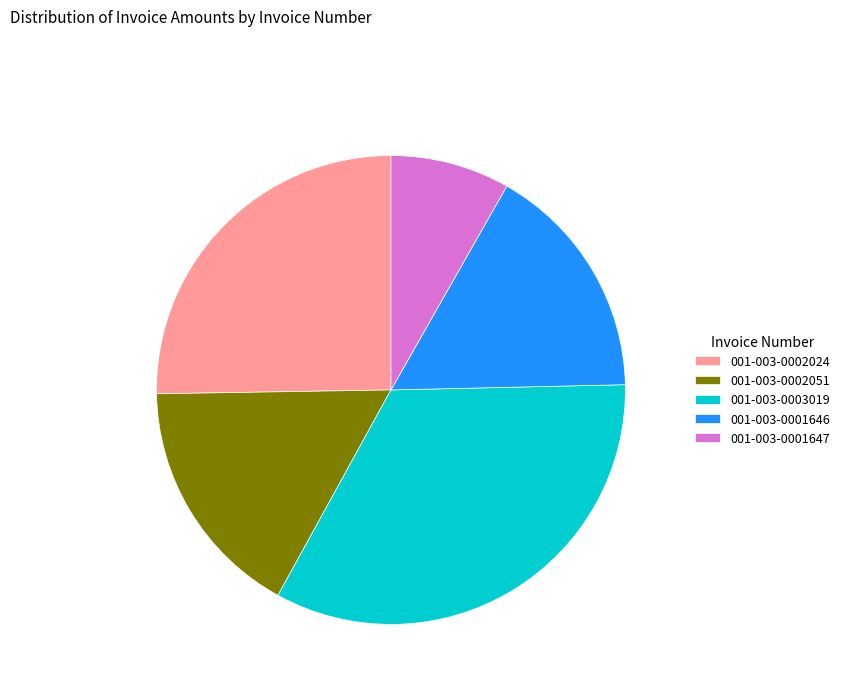

Do 001-003-0003019 and 001-003-0001647 together represent more than half of the pie?

No